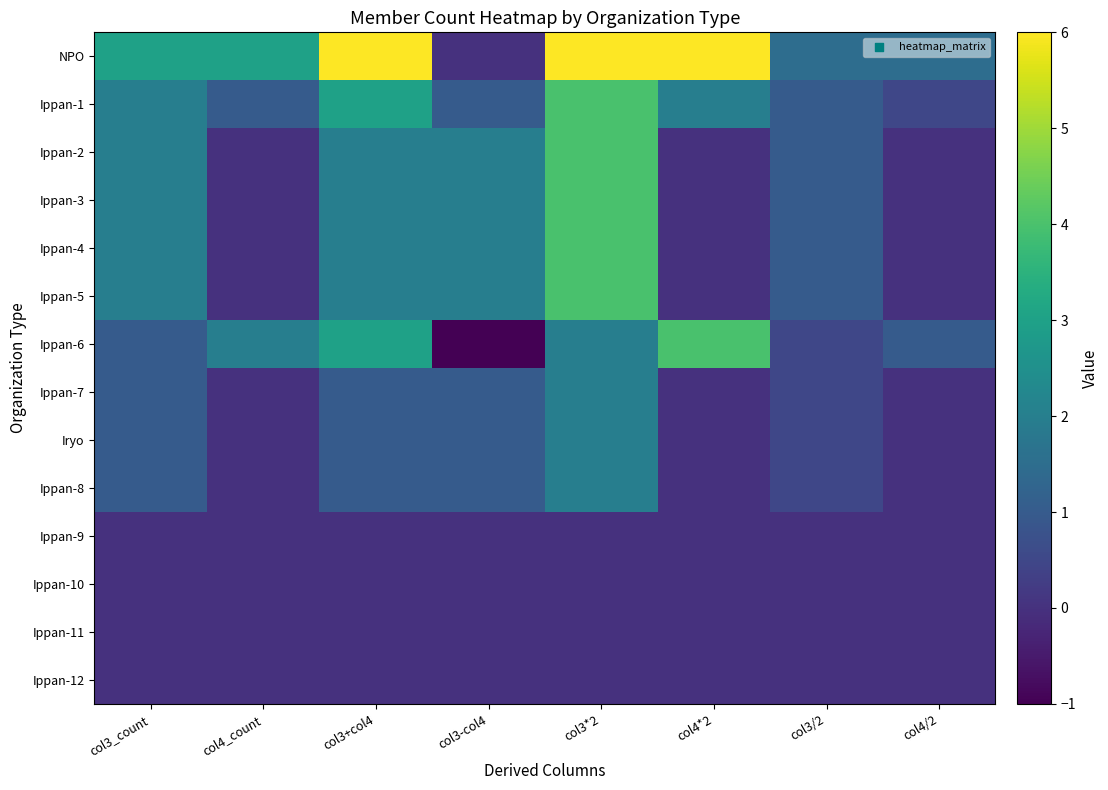

At col3/2, list the series in order from smallest to largest.

Ippan-9, Ippan-10, Ippan-11, Ippan-12, Ippan-6, Ippan-7, Iryo, Ippan-8, Ippan-1, Ippan-2, Ippan-3, Ippan-4, Ippan-5, NPO